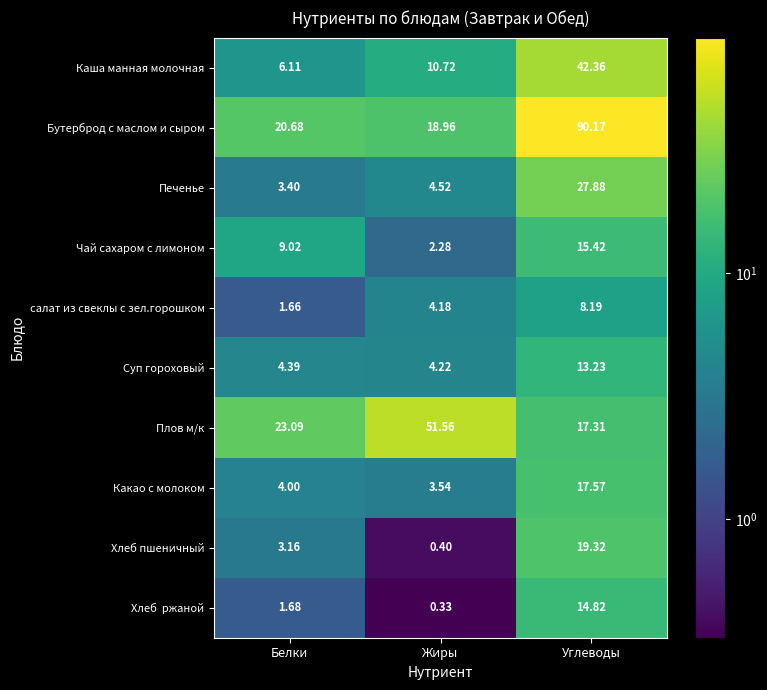

At which label is Каша манная молочная closest to 24?

Жиры